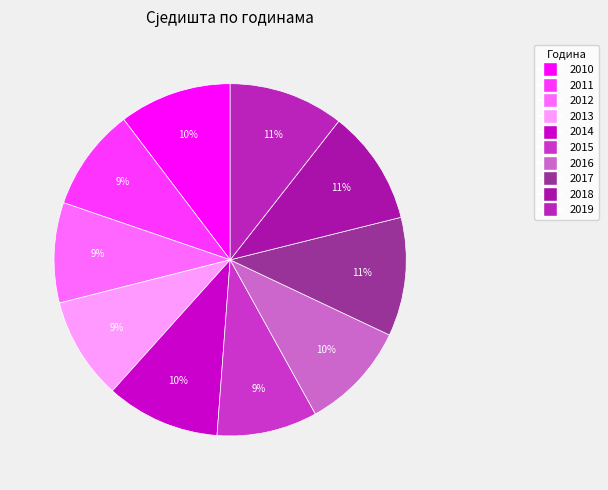

What is the smallest slice in the pie chart?

2012